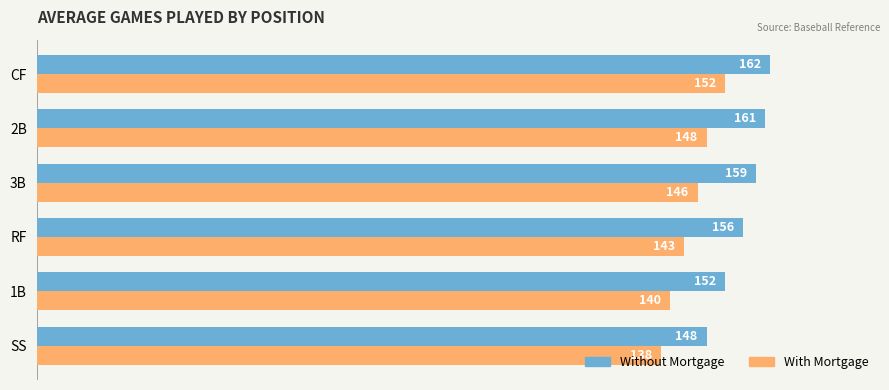

List the series in order of their overall mean, highest first.

Without Mortgage, With Mortgage